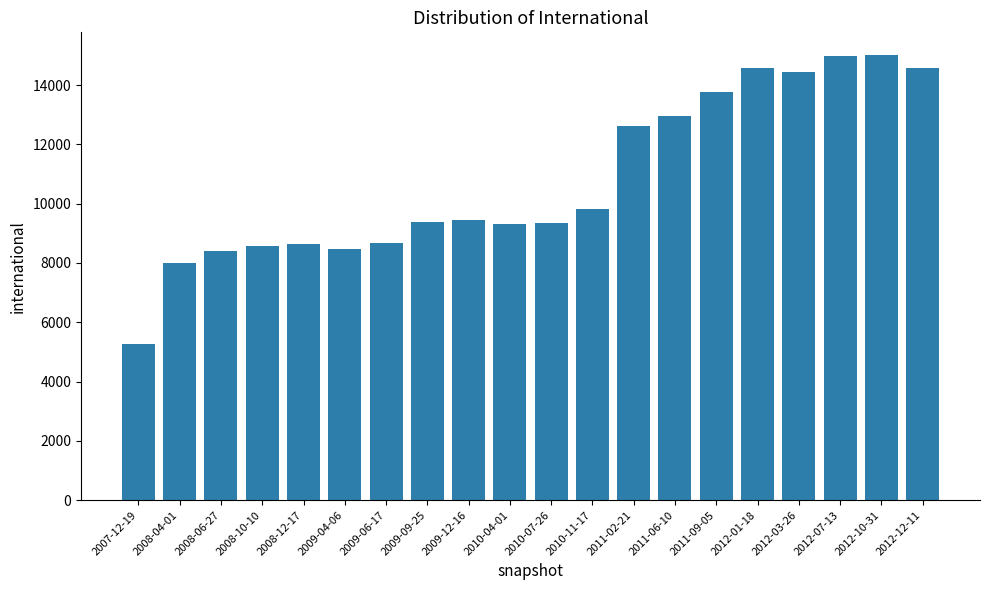

What is the ratio of the value at 2010-11-17 to the value at 2011-09-05?

0.7